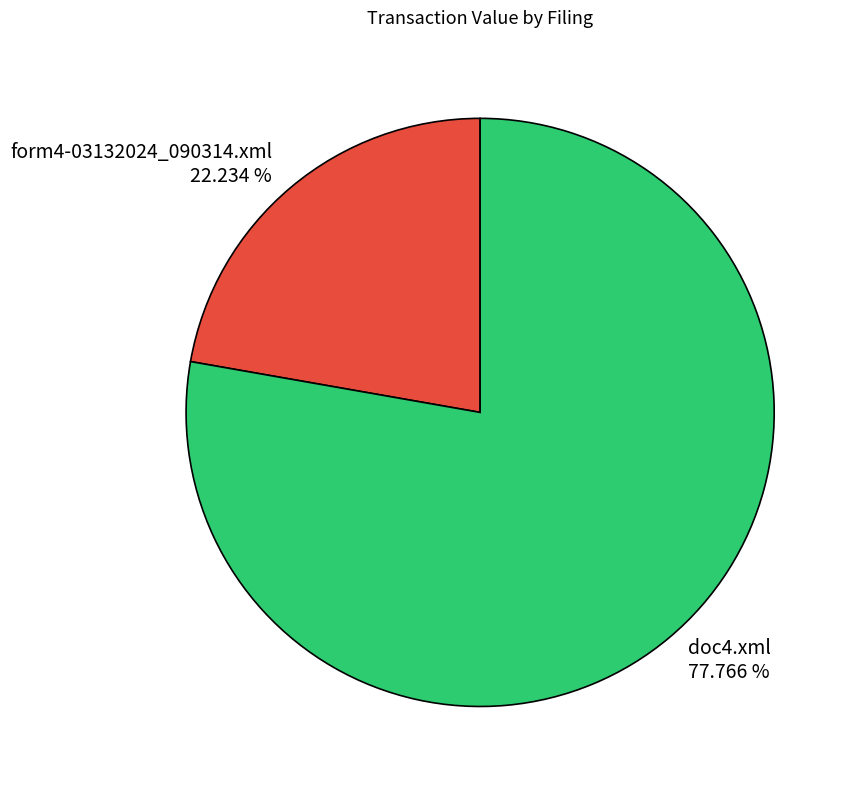

To the nearest percent, what portion does form4-03132024_090314.xml represent?

22%